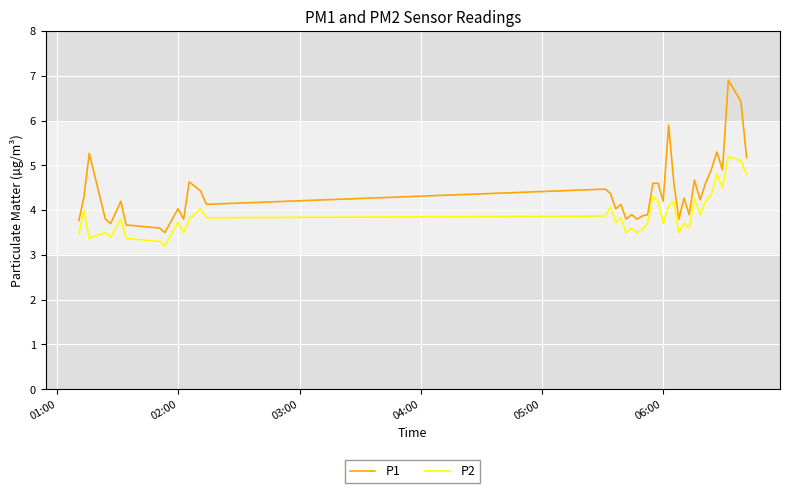

Reading left to right, transcribe all the data shown in this chart.

P1: 3.8	4.3	5.3	3.8	3.7	4.2	3.7	3.6	3.5	4.0	3.8	4.6	4.4	4.1	4.5	4.4	4.0	4.1	3.8	3.9	3.8	3.9	3.9	4.6	4.6	4.2	5.9	4.6	3.8	4.3	3.9	4.7	4.2	4.6	4.9	5.3	4.9	6.9	6.4	5.2
P2: 3.5	4.0	3.4	3.5	3.4	3.8	3.4	3.3	3.2	3.7	3.5	3.8	4.0	3.8	3.9	4.1	3.7	3.8	3.5	3.6	3.5	3.6	3.7	4.3	4.2	3.7	4.1	4.2	3.5	3.7	3.6	4.3	3.9	4.2	4.3	4.8	4.5	5.2	5.1	4.8